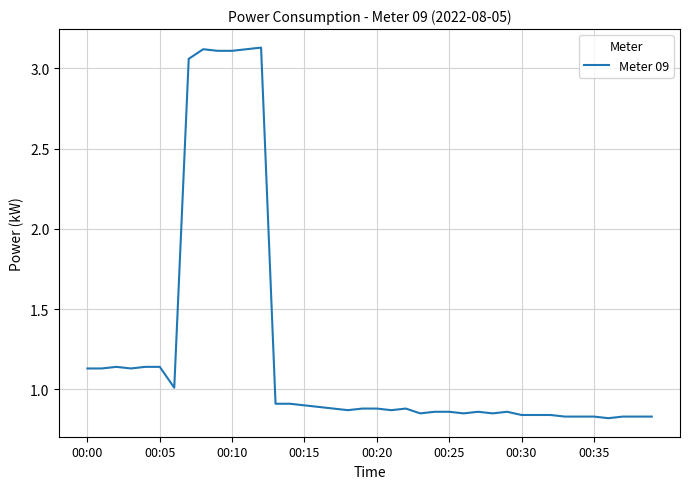

What is the difference between the maximum and minimum values?

2.3